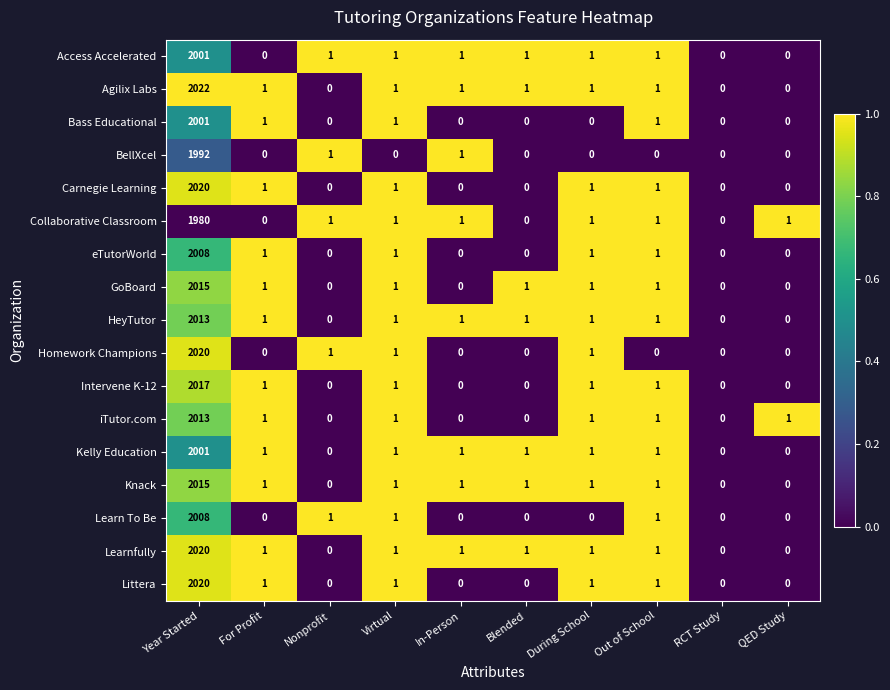

Read the Collaborative Classroom value at Year Started.

1980